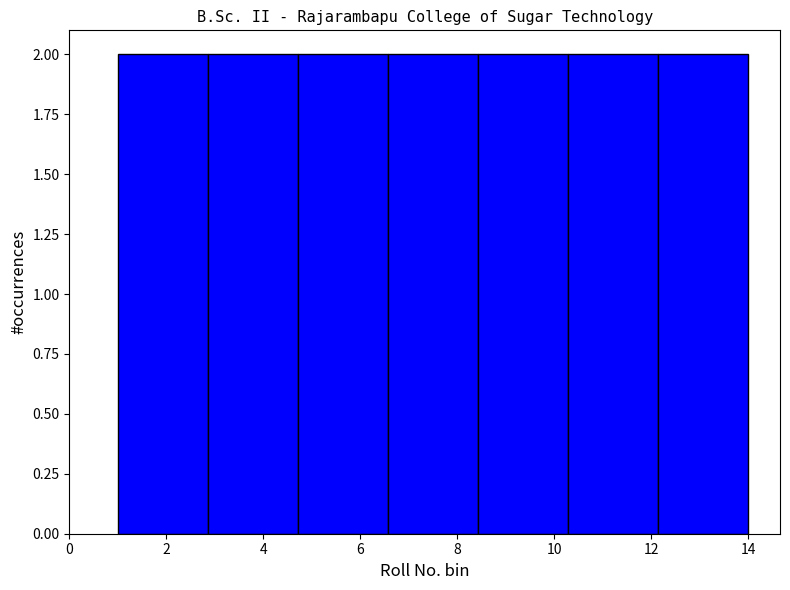

What is the height of the bar covering 10.2 to 12.2 on the x-axis? Neither the bar edges nor the heights are printed on the chart, so give them approximately, as read against the axes.

2